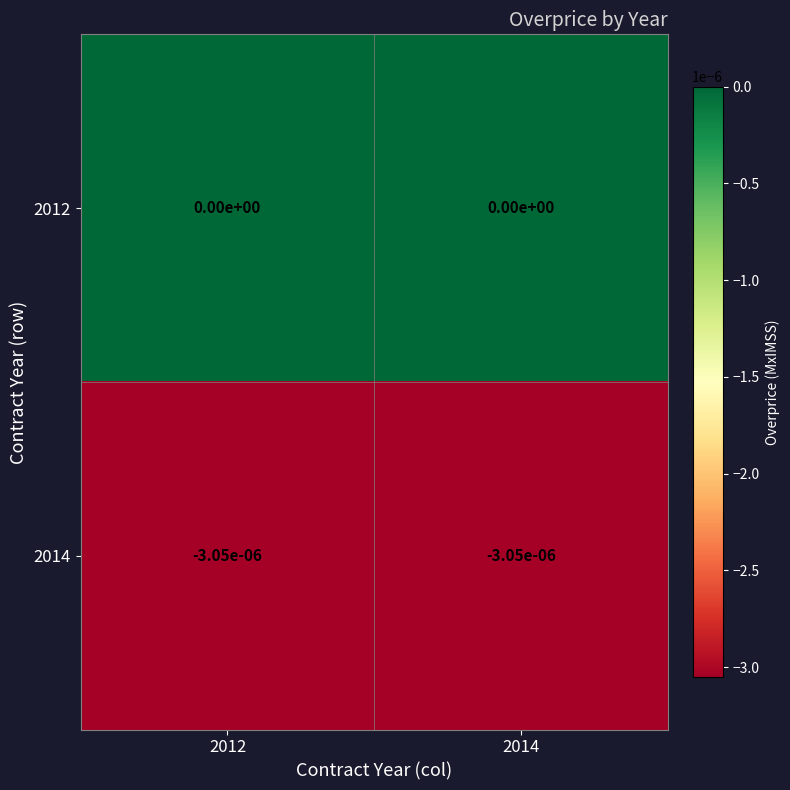

True or false: 2014 has a value of -0.0 at 2014.

True